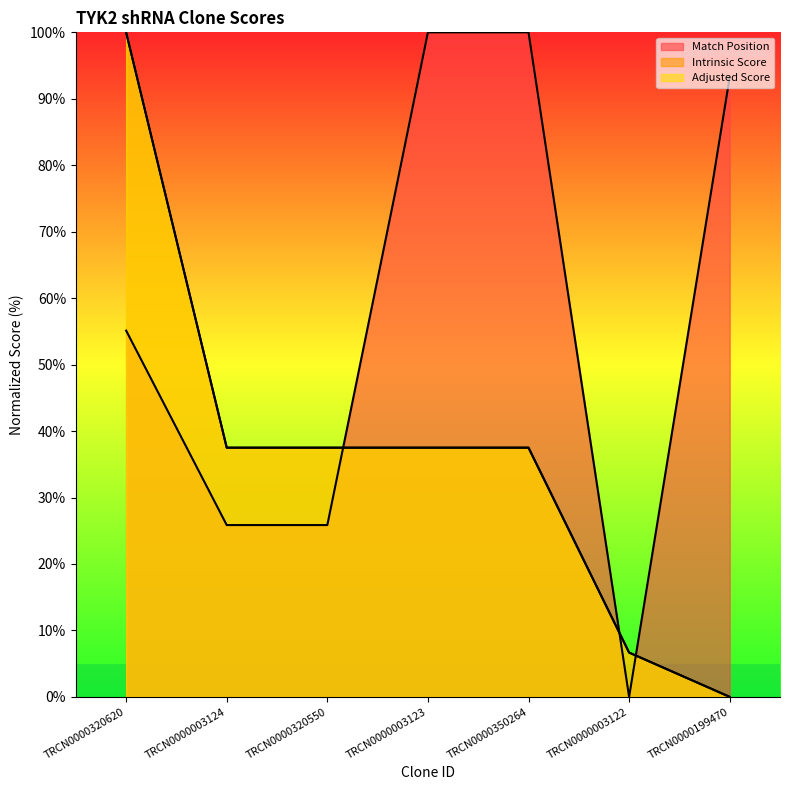

Which series has the widest spread of values?

Match Position